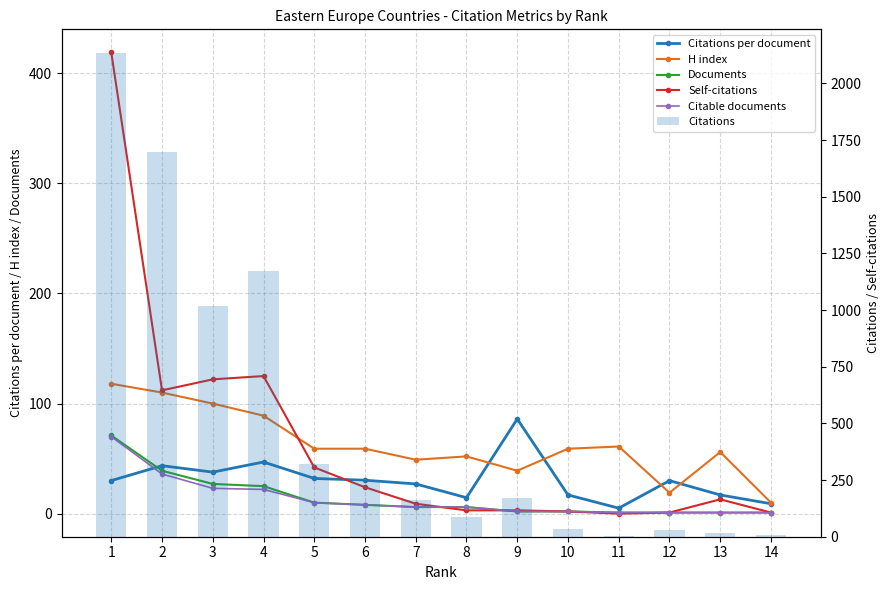

Between 14 and 11, which is larger?

14